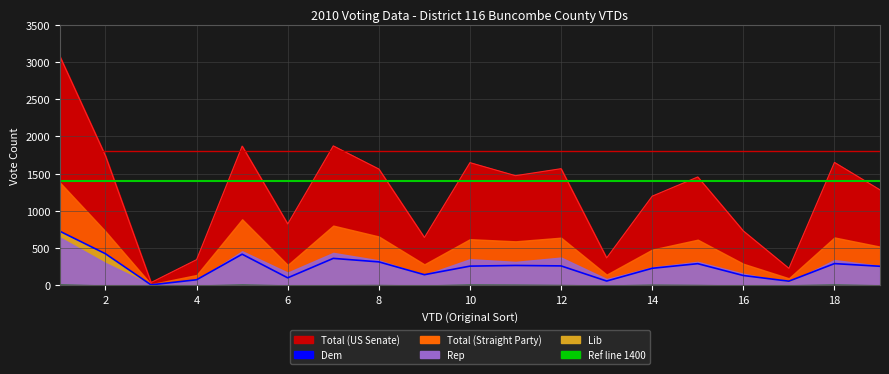

In Rep, how many points are lower than both neighbors (excluding endpoints)?

6